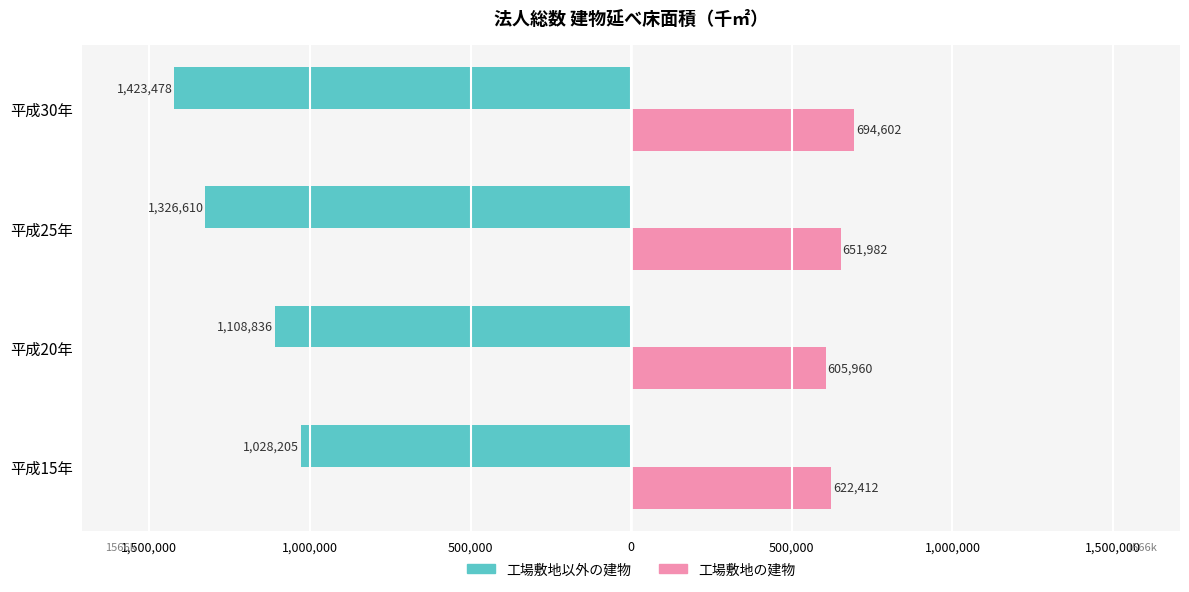

What position from the right is 平成25年?

2